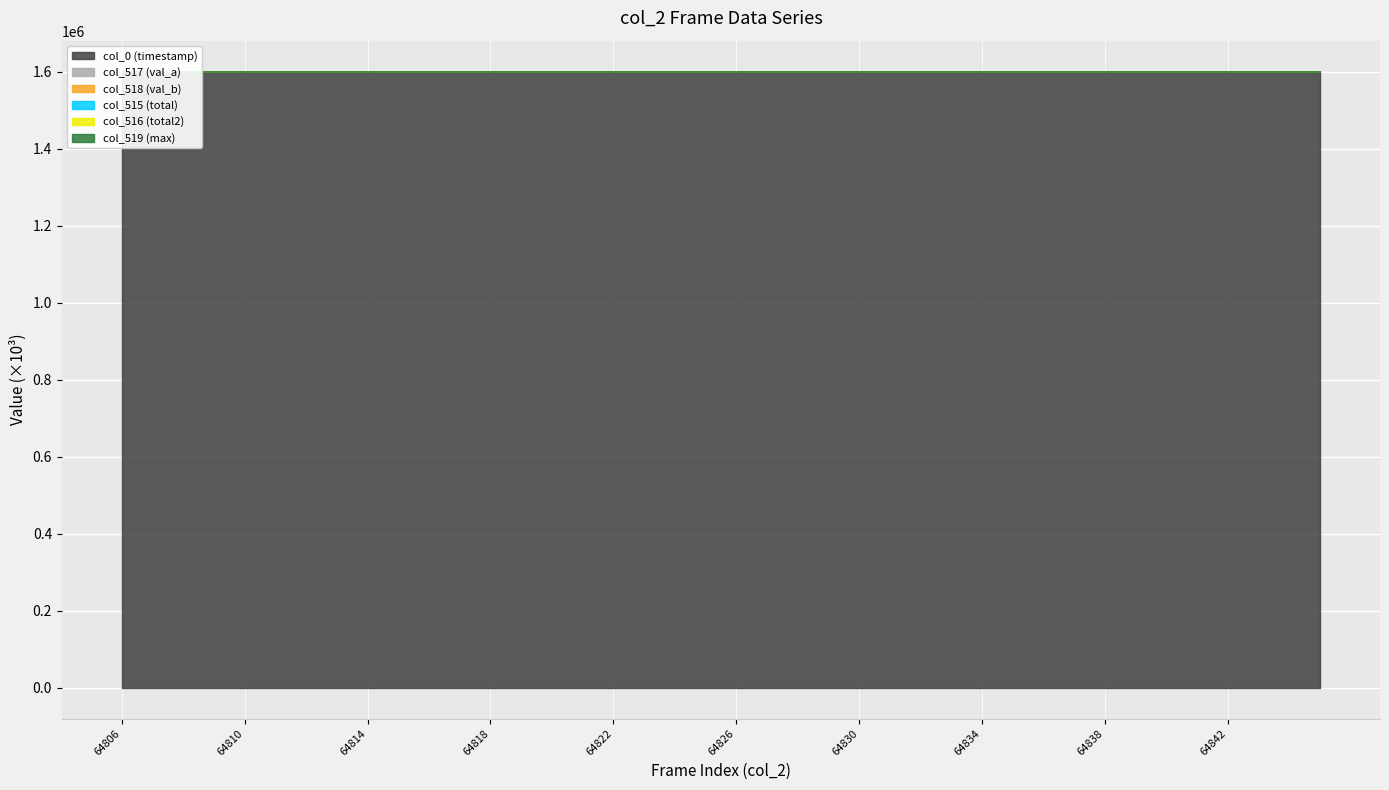

What is the value of the col_519 (max) point at the 1st from the left?

65535.0